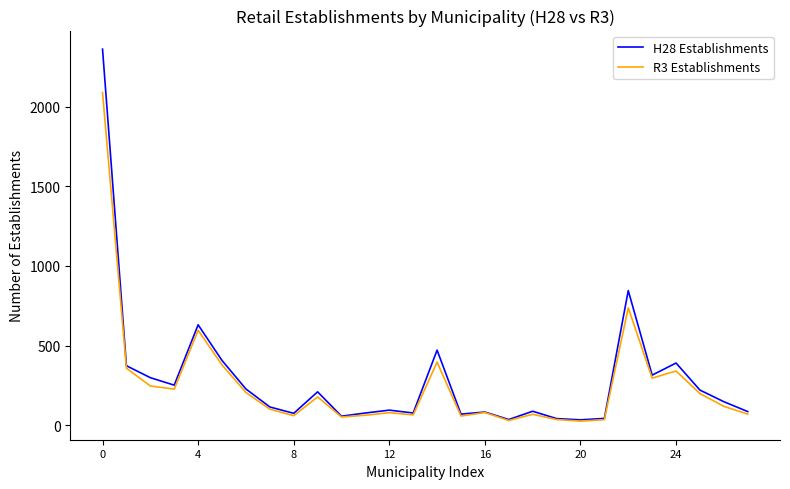

Which series has the widest spread of values?

H28 Establishments